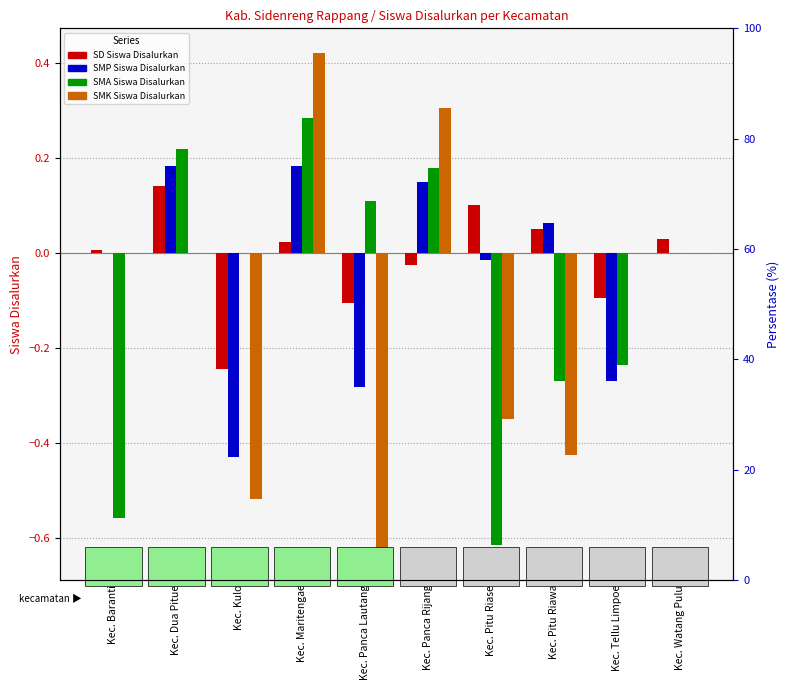

What is the label of the 8th bar from the right?

Kec. Kulo